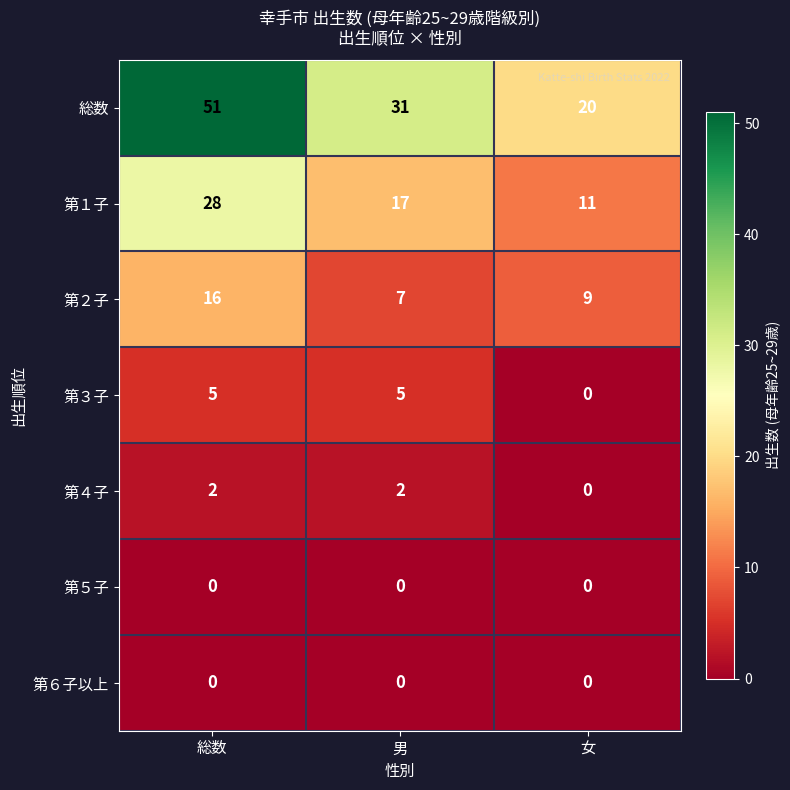

Rank the categories by 第１子 value from highest to lowest.

総数, 男, 女